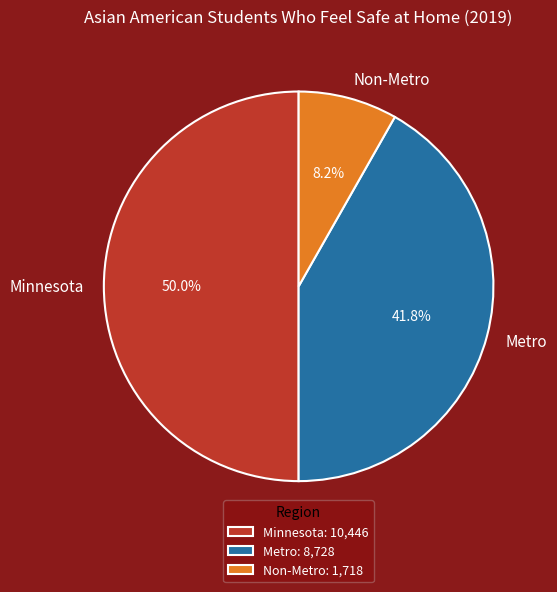

Approximately how many times larger is the value at Metro compared to Non-Metro?

5.1